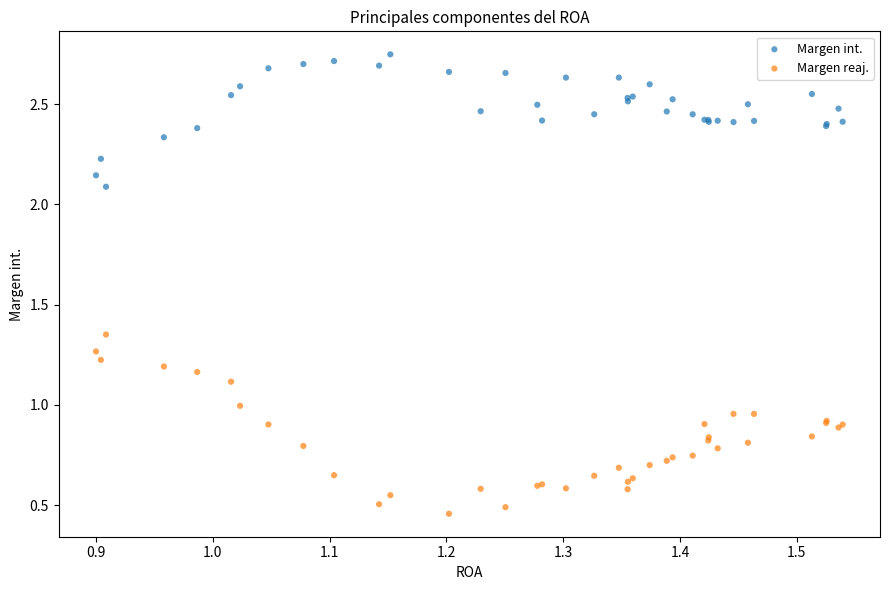

Which series has the widest spread of Y values?

Margen reaj.